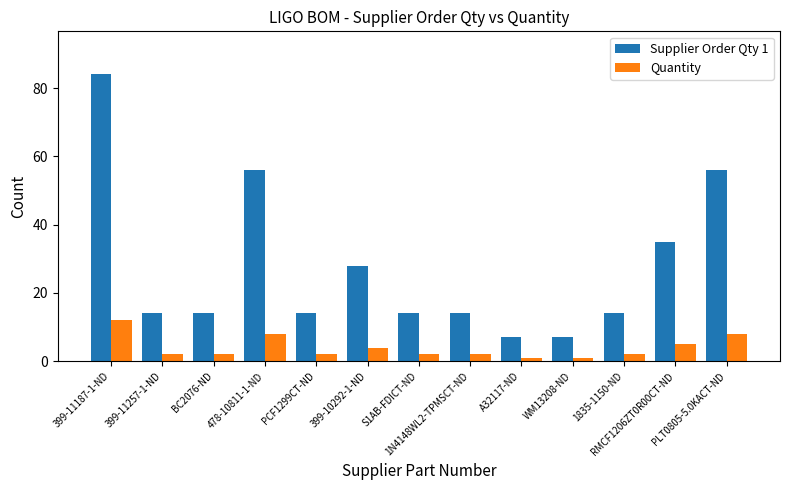

What is the sum of all Quantity values?

51